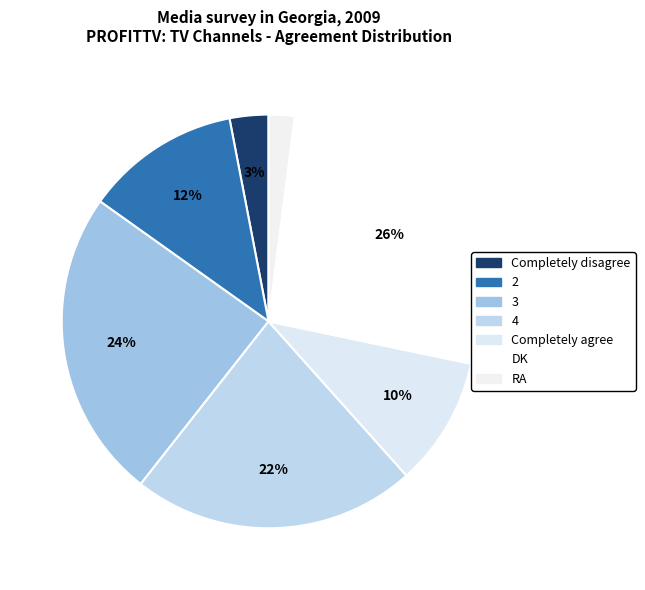

To the nearest percent, what is the difference between the DK and RA slice percentages?

24%